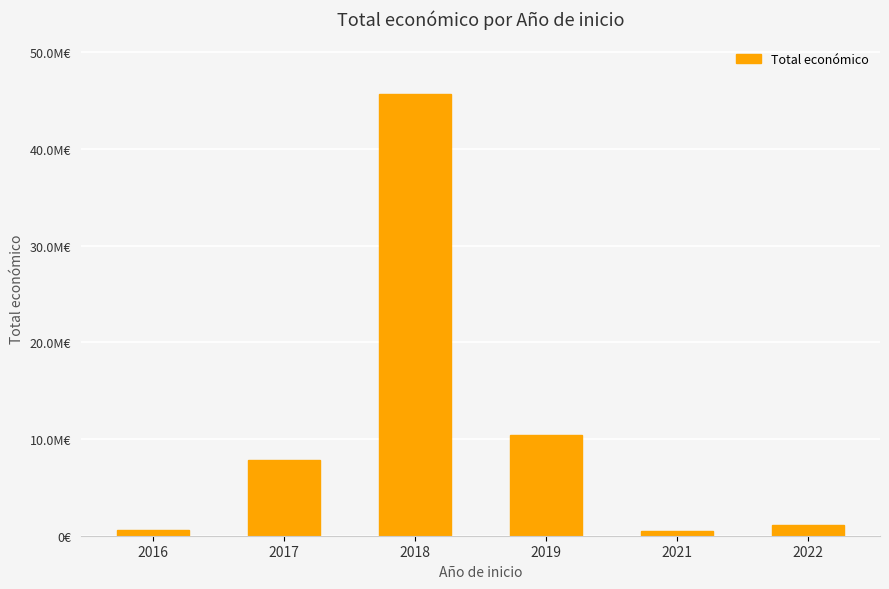

The chart shows a value of 45661948 at 2018. True or false?

True